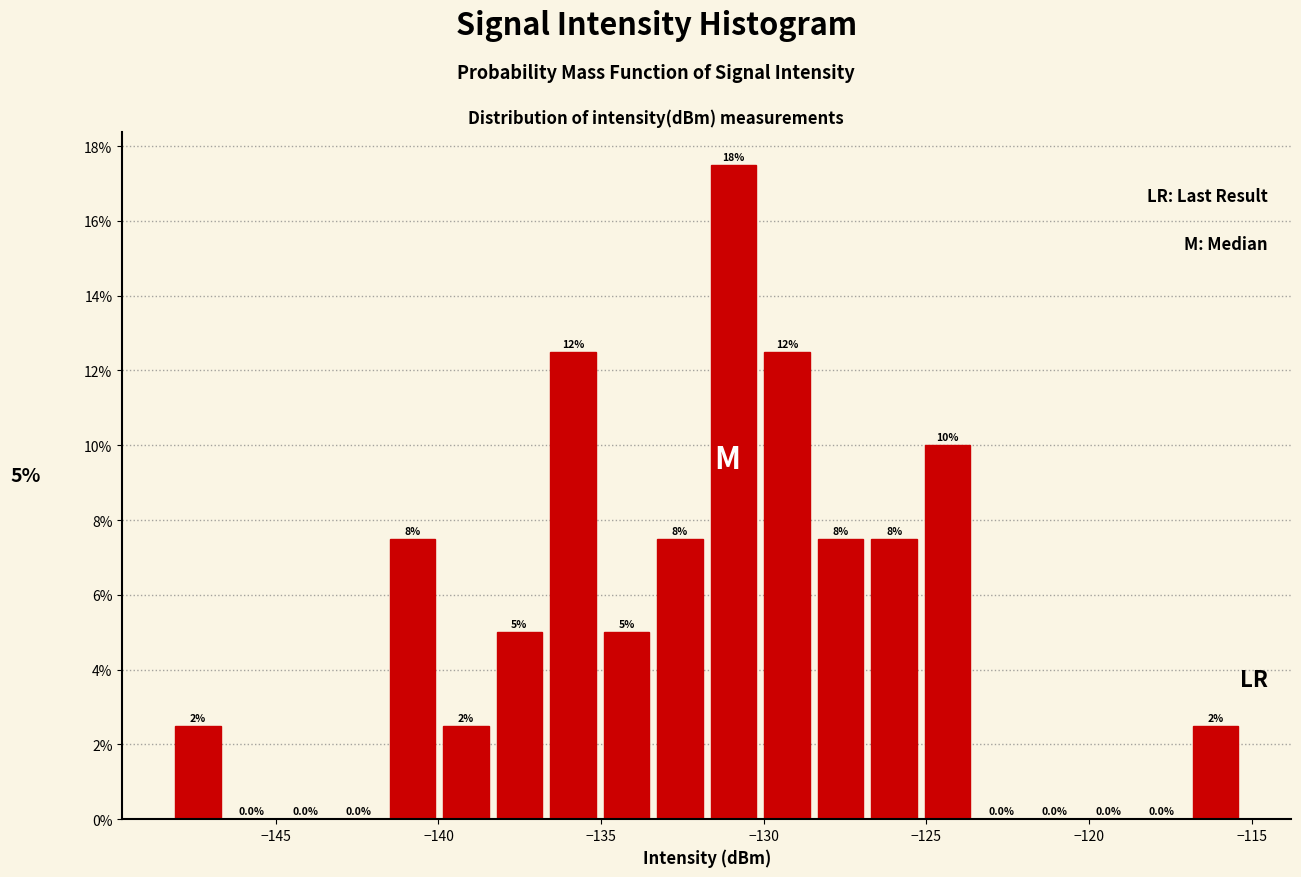

Around what value on the x-axis is the tallest bar? Give the approximate position of its centre, as read against the axis.

-131.0